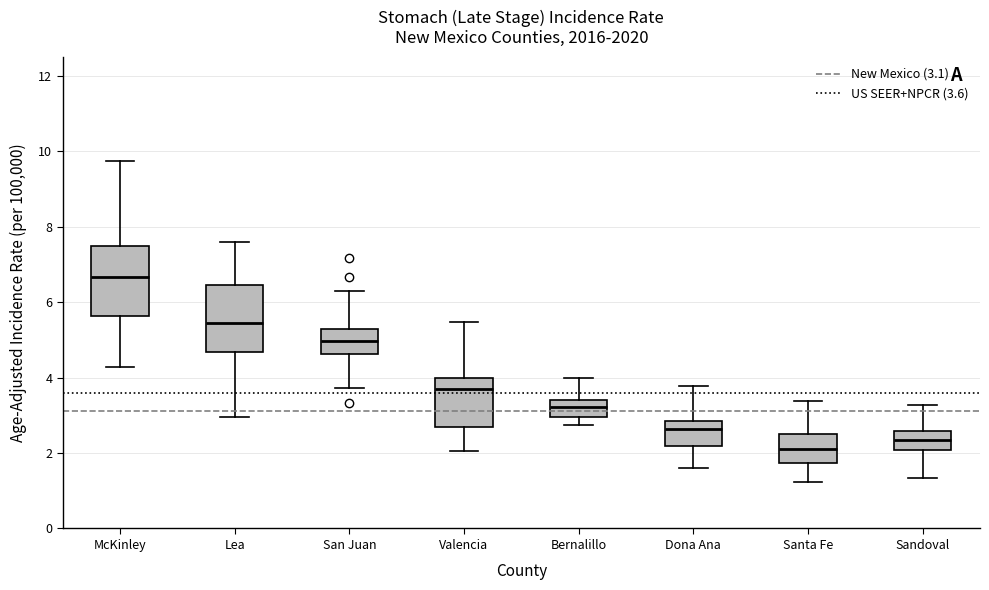

Reading left to right, read every box against the y-axis: the position of its median line, the range the box covers, and the ends of its whiskers. The values are not printed on the chart, so give them approximately, as read against the axis.

McKinley: median 6.6, box 5.6 to 7.4, whiskers 4.2 to 9.8
Lea: median 5.4, box 4.6 to 6.4, whiskers 3.0 to 7.6
San Juan: median 5.0, box 4.6 to 5.2, whiskers 3.8 to 6.2
Valencia: median 3.6, box 2.6 to 4.0, whiskers 2.0 to 5.4
Bernalillo: median 3.2, box 3.0 to 3.4, whiskers 2.8 to 4.0
Dona Ana: median 2.6, box 2.2 to 2.8, whiskers 1.6 to 3.8
Santa Fe: median 2.0, box 1.8 to 2.6, whiskers 1.2 to 3.4
Sandoval: median 2.4, box 2.0 to 2.6, whiskers 1.4 to 3.2